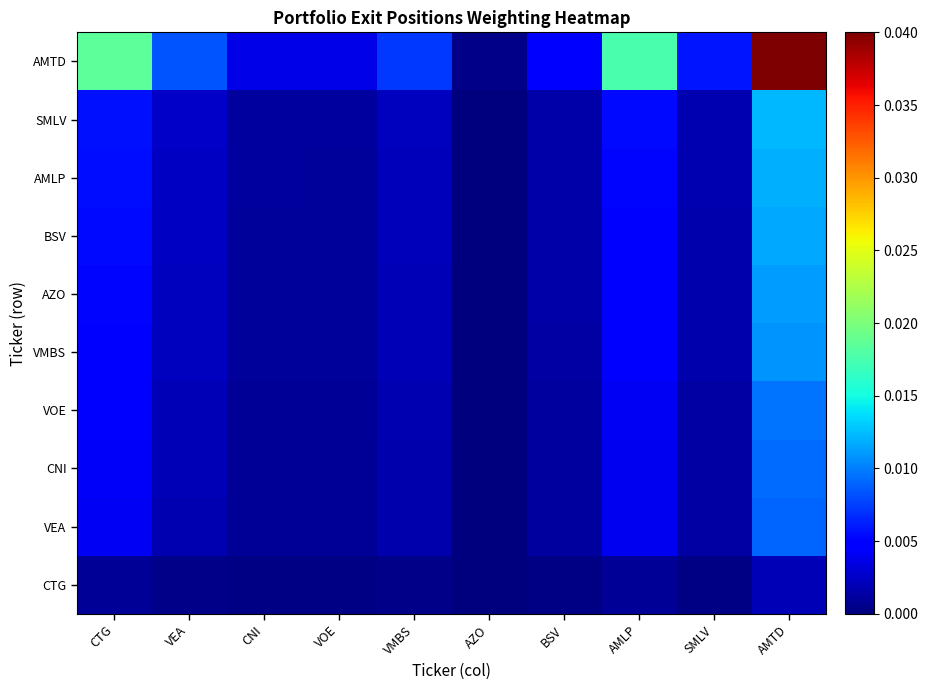

At how many categories does at least one series exceed 0?

10